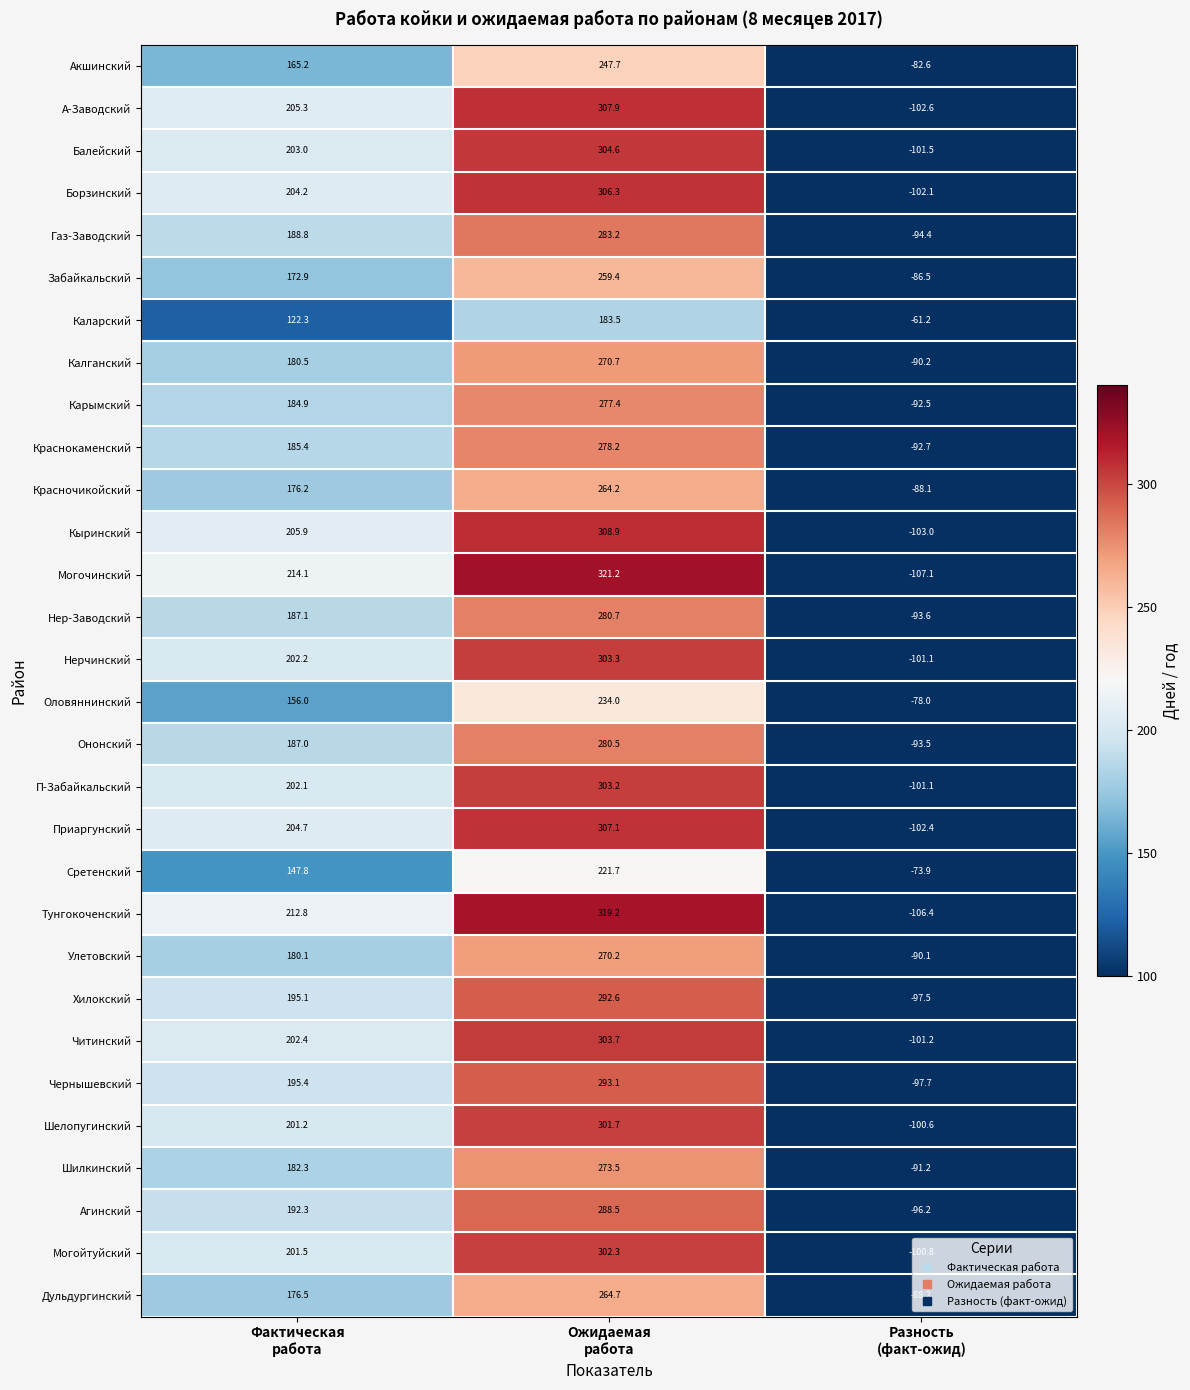

Which series has the largest range (max minus min)?

Могочинский